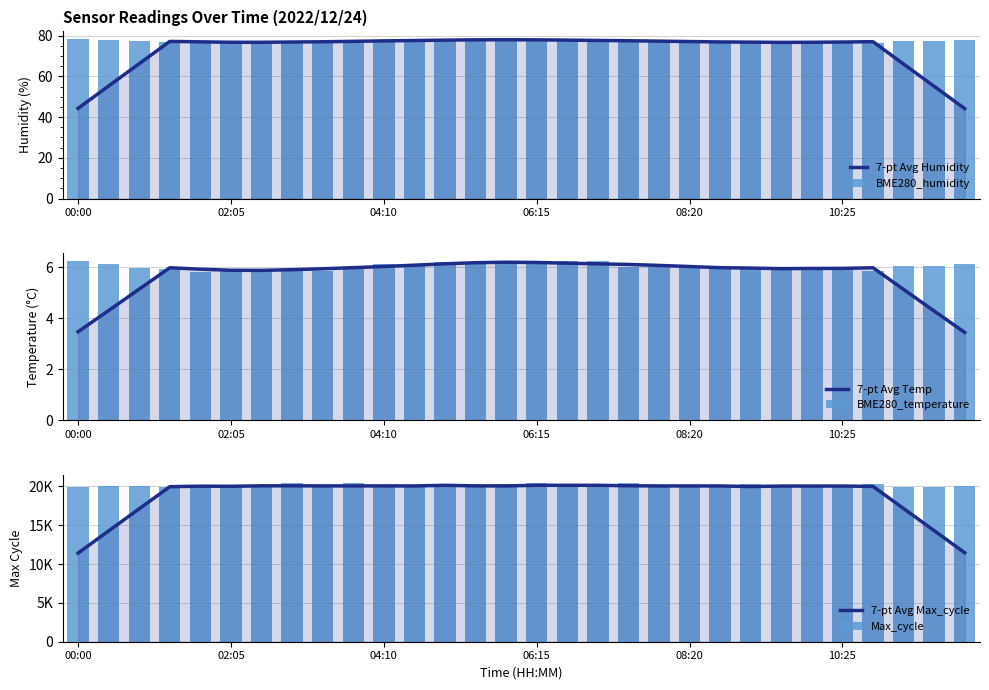

What is the difference between the highest and lowest values at 19?

20052.3